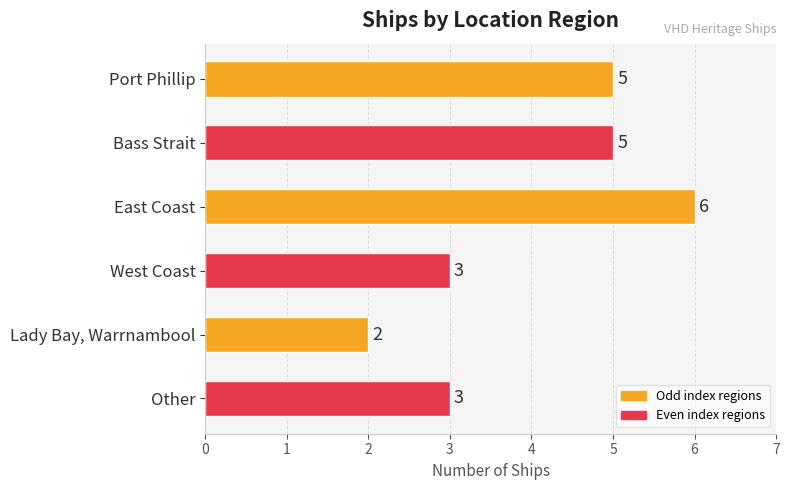

What is the average value?

4